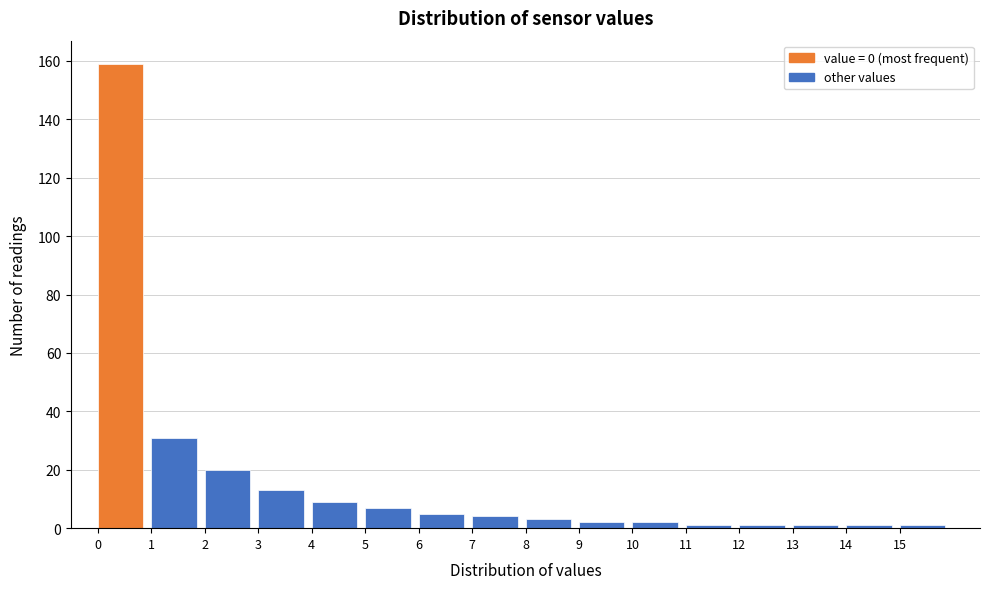

Reading left to right, transcribe this chart: for each bar, give the range it covers on the x-axis and its height. The values are not printed on the chart, so give them approximately, as read against the axis.

0 to 1: 160
1 to 2: 32
2 to 3: 20
3 to 4: 14
4 to 5: 10
5 to 6: 8
6 to 7: 6
7 to 8: 4
8 to 9: 4
9 to 10: 2
10 to 11: 2
11 to 12: under 2
12 to 13: under 2
13 to 14: under 2
14 to 15: under 2
15 to 16: under 2